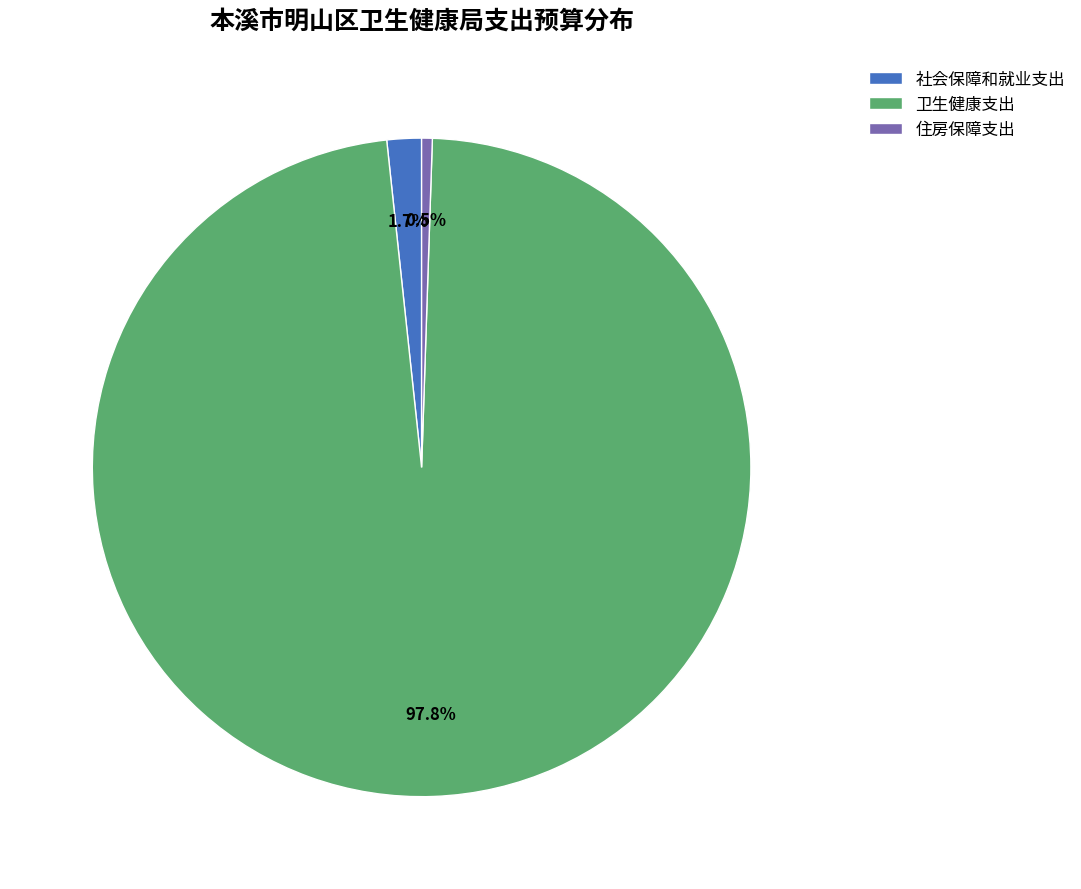

Count the number of slices in the pie.

3